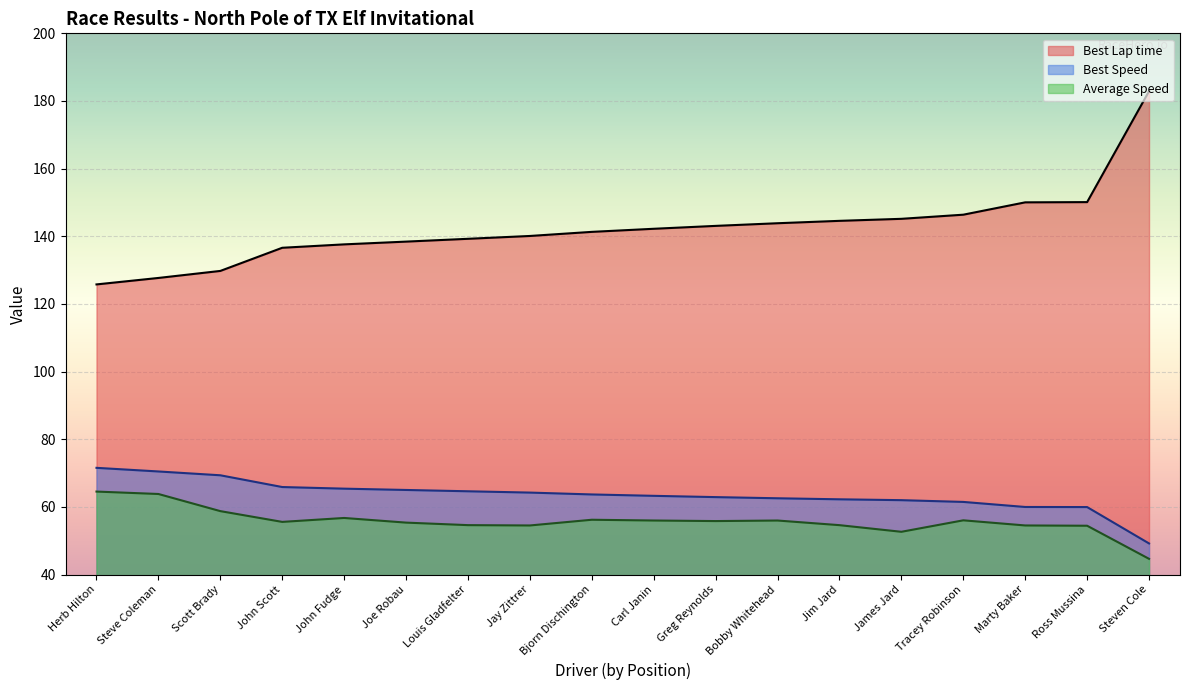

Is it true that Average Speed equals 52.6 at James Jard?

True